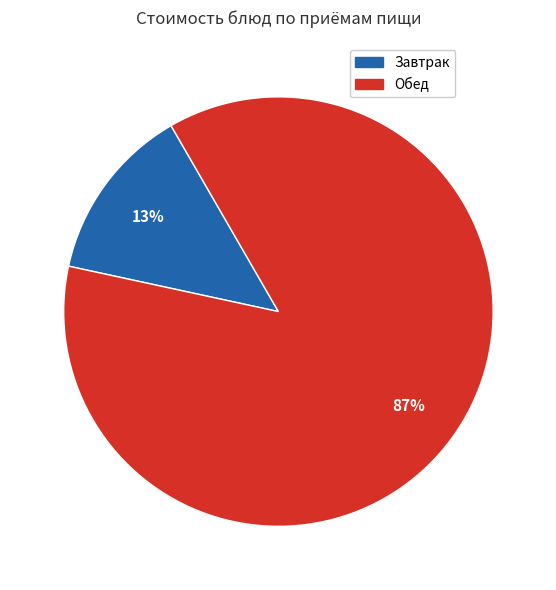

To the nearest percent, what is the average slice percentage?

50%